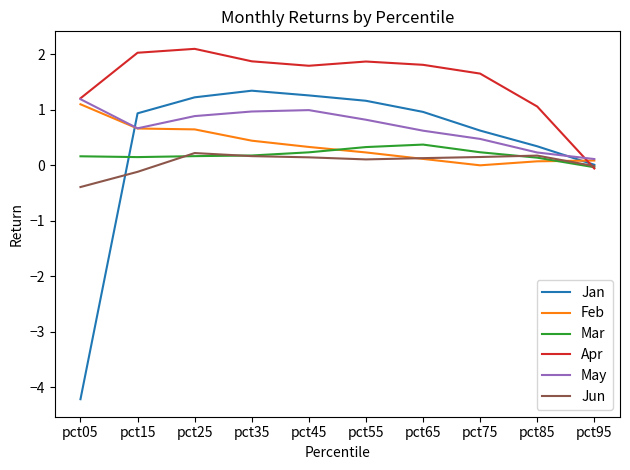

What is the smallest value displayed?

-4.2